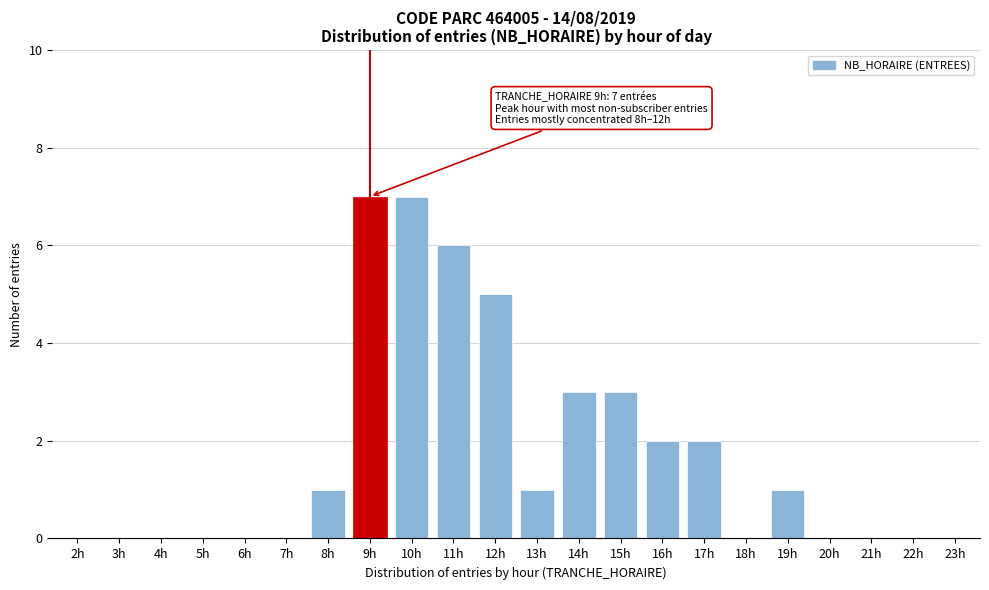

Reading left to right, transcribe all the data shown in this chart.

2h=0	3h=0	4h=0	5h=0	6h=0	7h=0	8h=1	9h=7	10h=7	11h=6	12h=5	13h=1	14h=3	15h=3	16h=2	17h=2	18h=0	19h=1	20h=0	21h=0	22h=0	23h=0